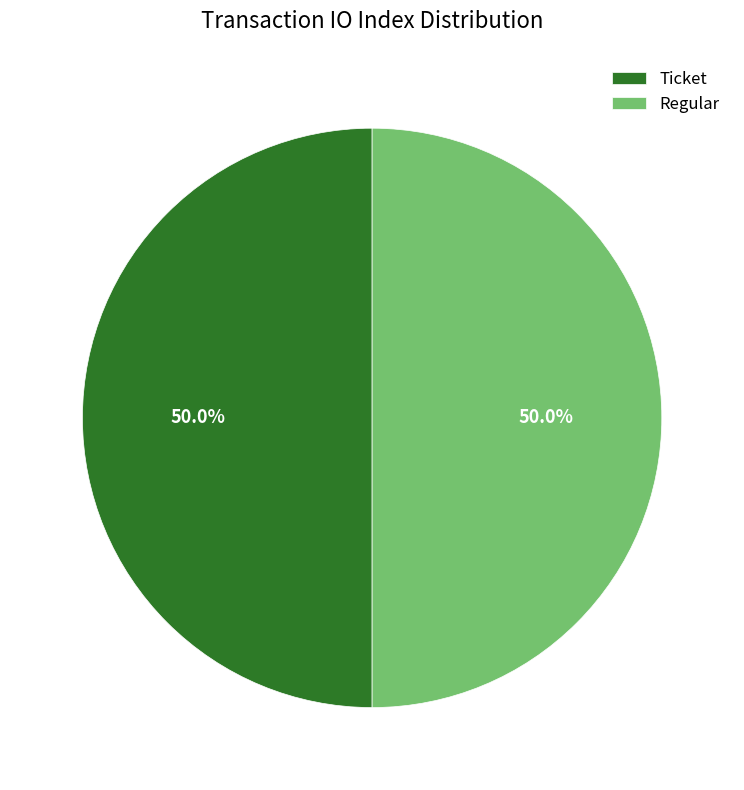

Do Regular and Ticket together represent more than half of the pie?

Yes